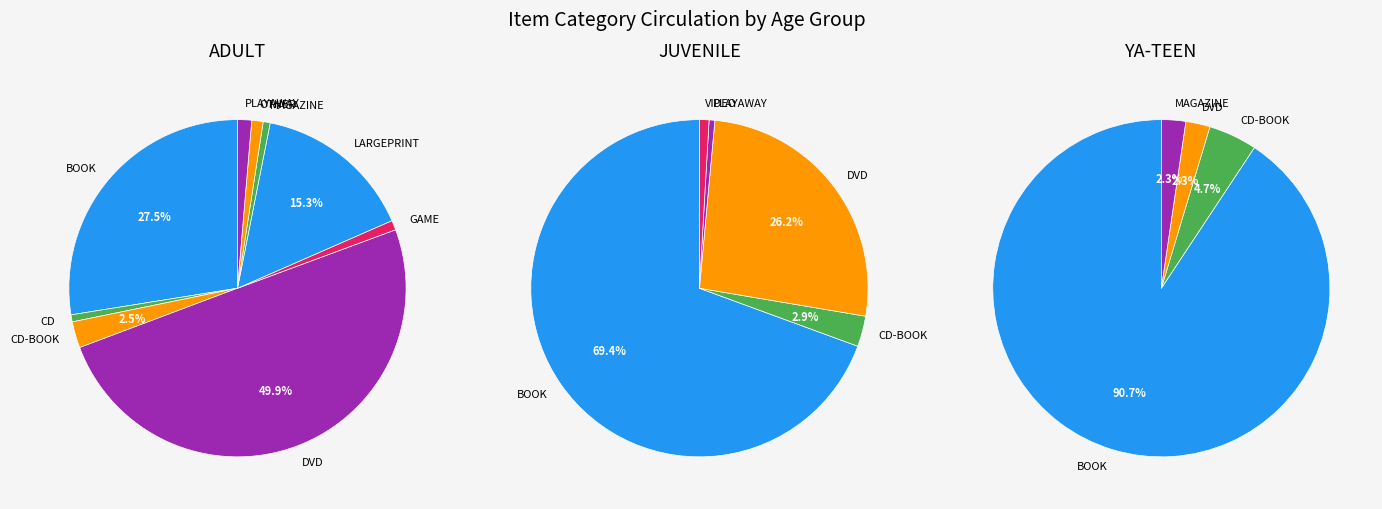

Rank the series by their maximum value, from highest to lowest.

adult, juvenile, ya_teen